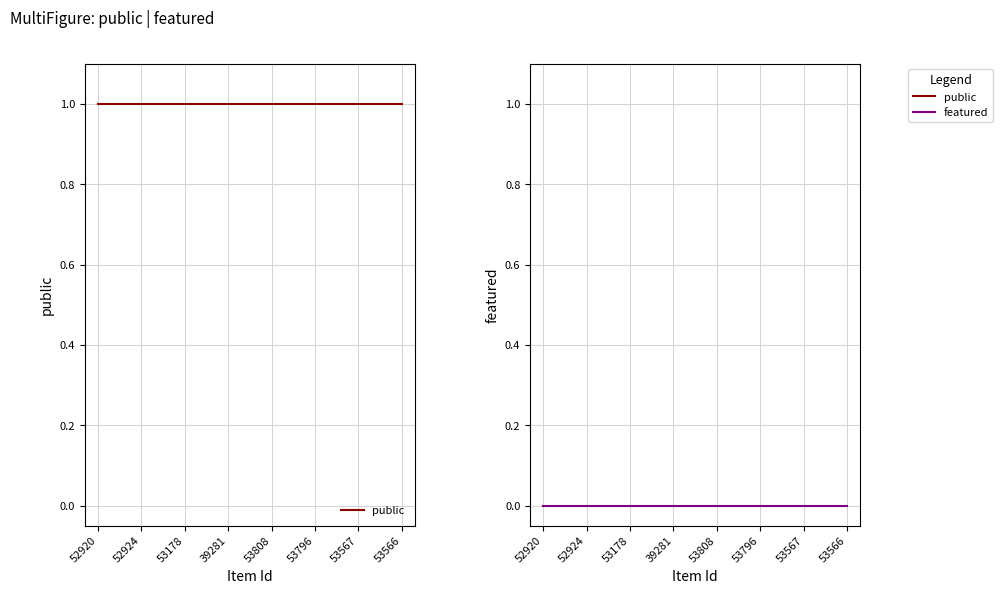

Which series has the largest range (max minus min)?

public